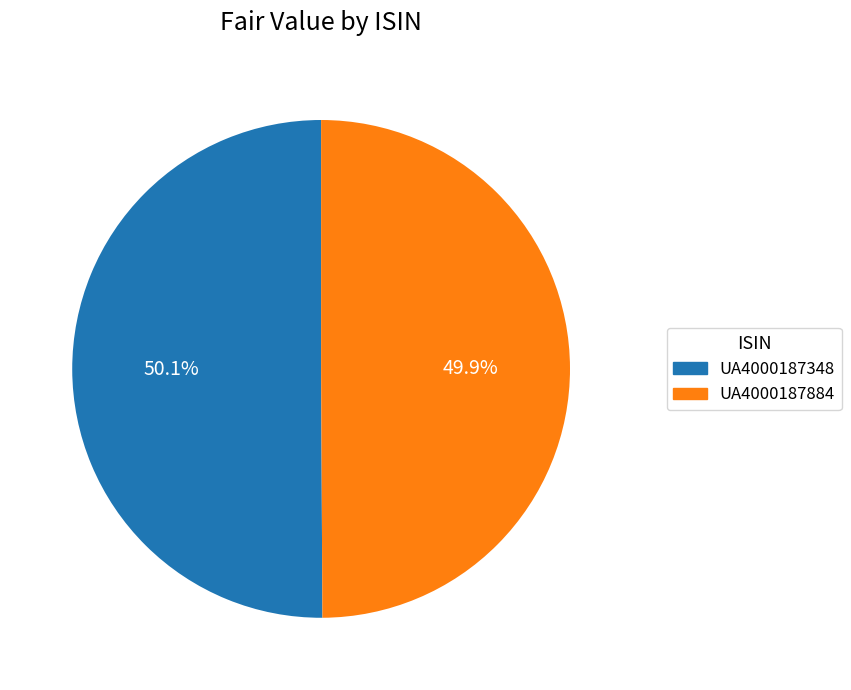

What percentage is the UA4000187348 slice, to the nearest percent?

50%